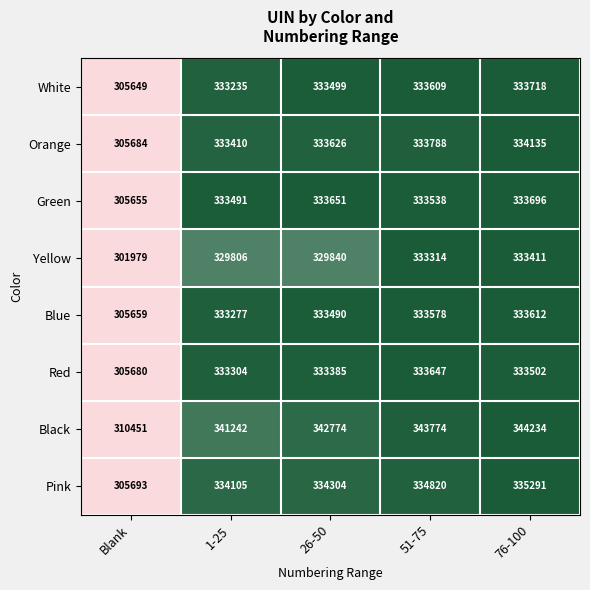

What is the total value across all series at 26-50?

2674569